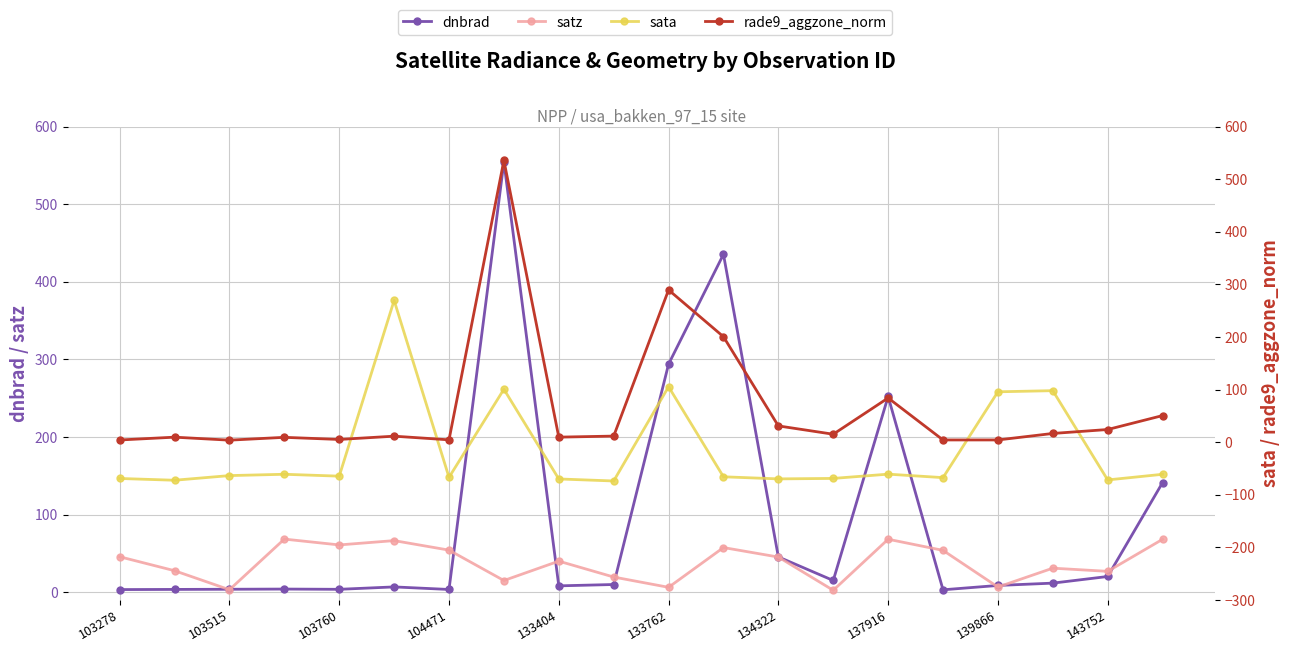

What is the difference between the maximum and minimum values in the satz series?

66.0